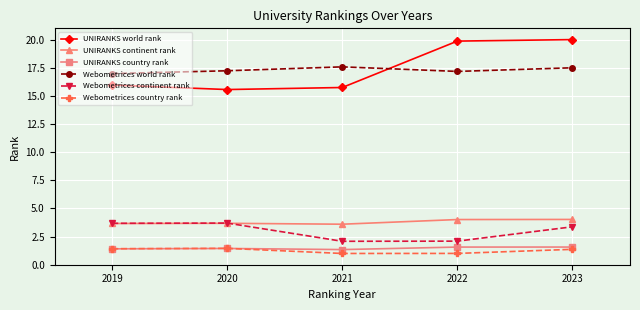

What is the sum of the UNIRANKS country rank values at 2019 and 2021?

2.8